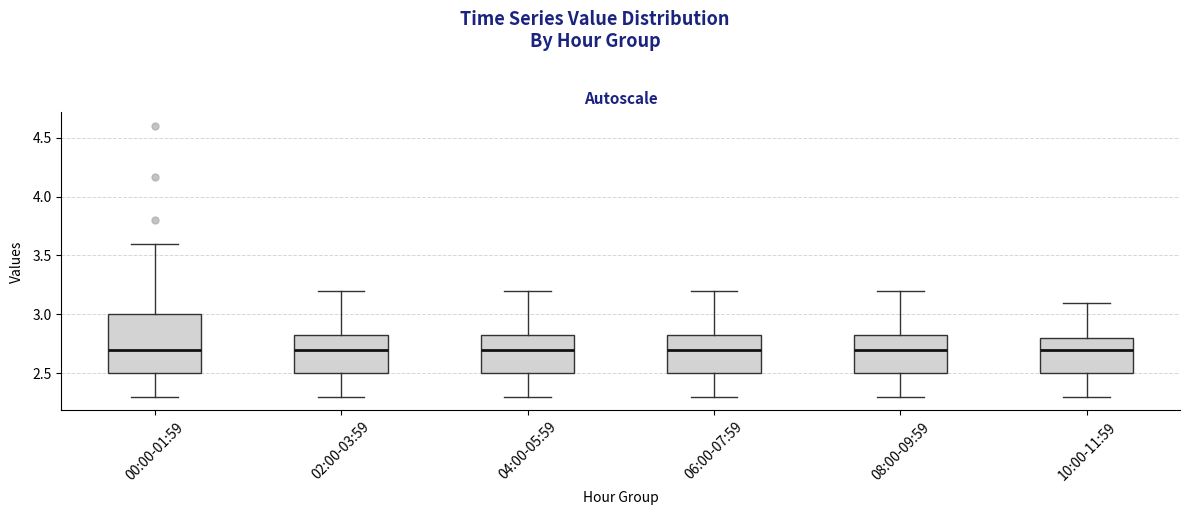

Reading left to right, read every box against the y-axis: the position of its median line, the range the box covers, and the ends of its whiskers. The values are not printed on the chart, so give them approximately, as read against the axis.

00:00-01:59: median 2.70, box 2.50 to 3.00, whiskers 2.30 to 3.60
02:00-03:59: median 2.70, box 2.50 to 2.85, whiskers 2.30 to 3.20
04:00-05:59: median 2.70, box 2.50 to 2.85, whiskers 2.30 to 3.20
06:00-07:59: median 2.70, box 2.50 to 2.85, whiskers 2.30 to 3.20
08:00-09:59: median 2.70, box 2.50 to 2.85, whiskers 2.30 to 3.20
10:00-11:59: median 2.70, box 2.50 to 2.80, whiskers 2.30 to 3.10